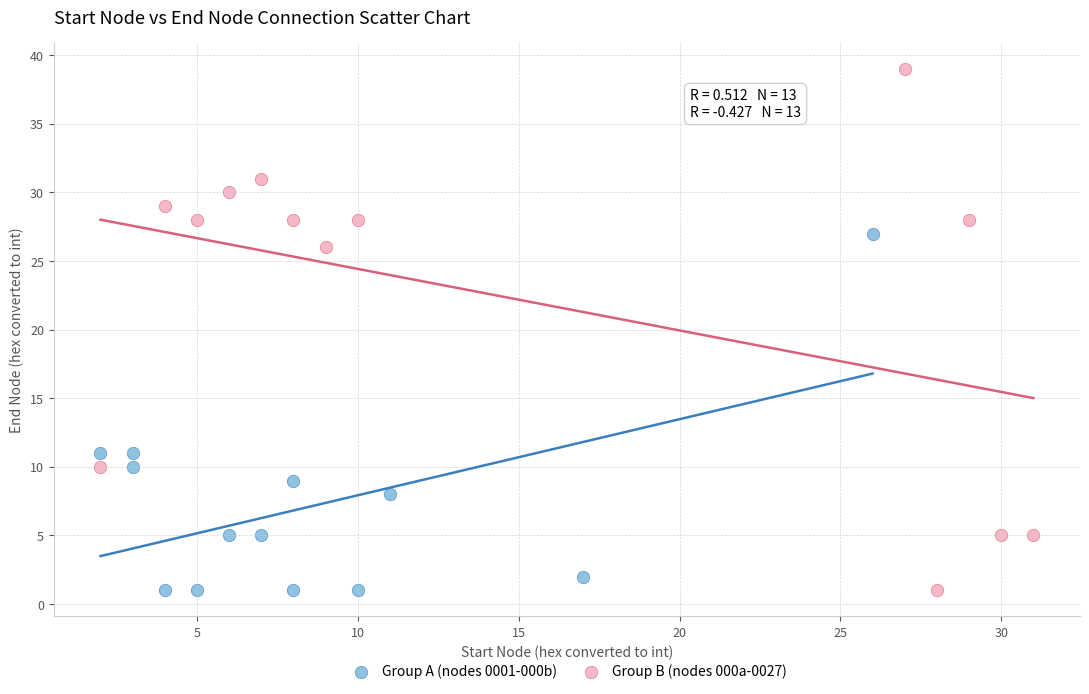

Which series has the widest spread of Y values?

Group B (nodes 000a-0027)